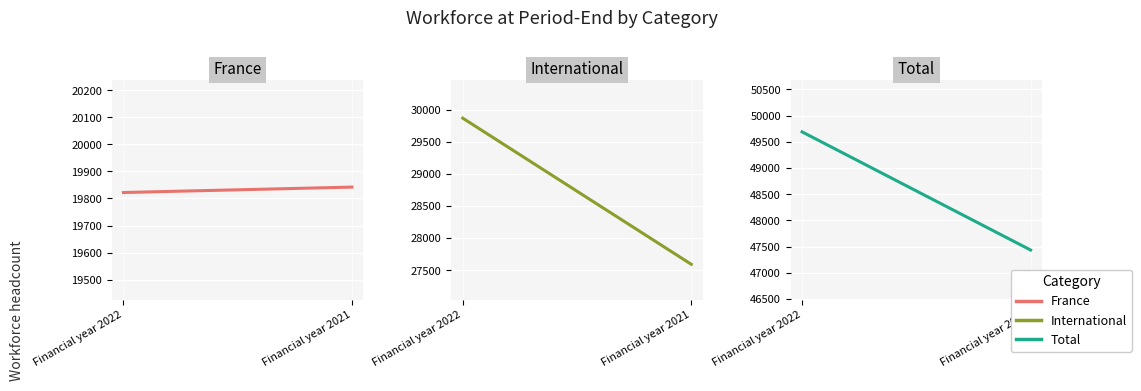

What is the sum of the Total values at Financial year 2022 and Financial year 2021?

97127